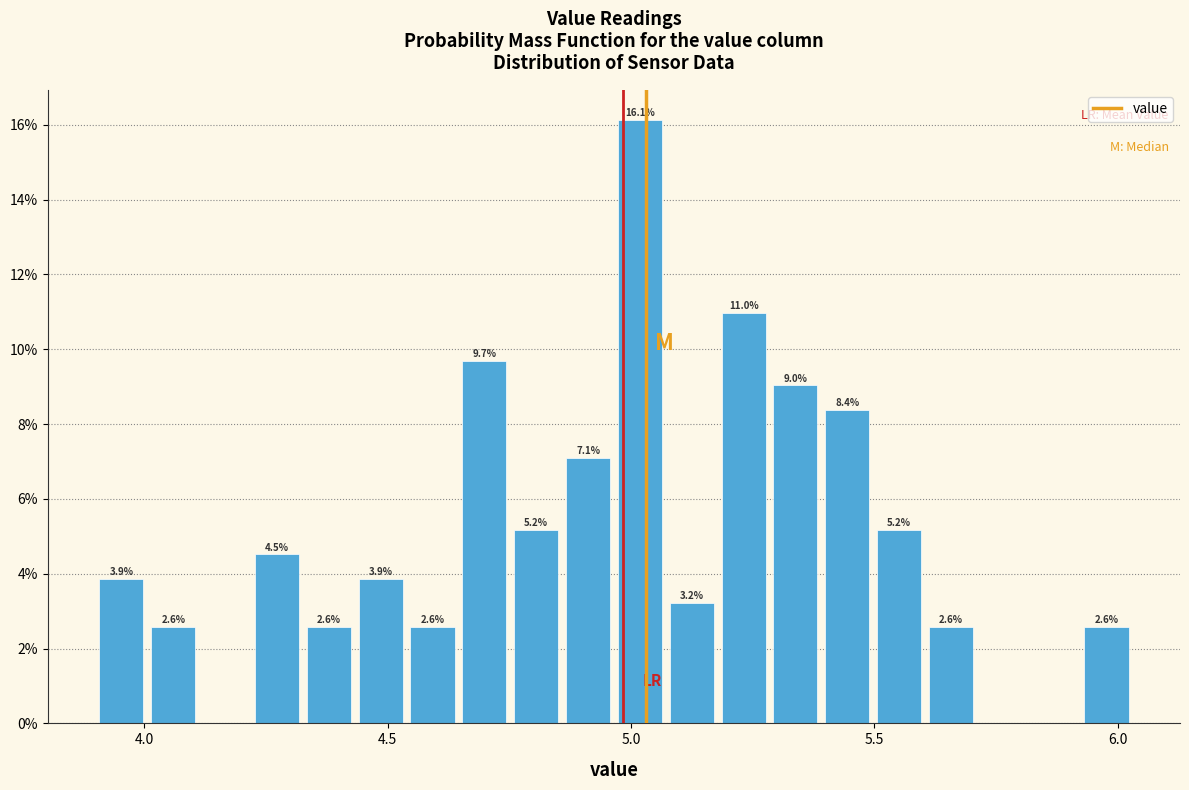

Read against the x-axis, roughly where is the centre of the tallest bar?

5.00